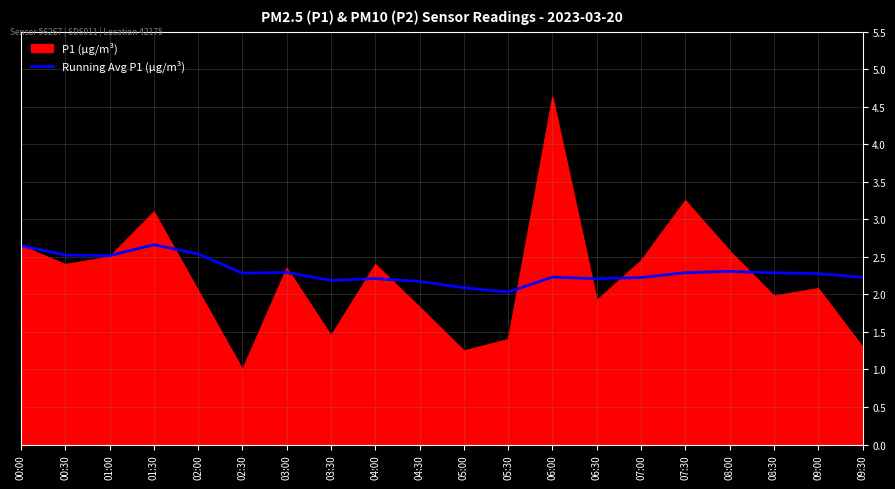

Is it true that P1 (µg/m³) equals 3.2 at 07:30?

True